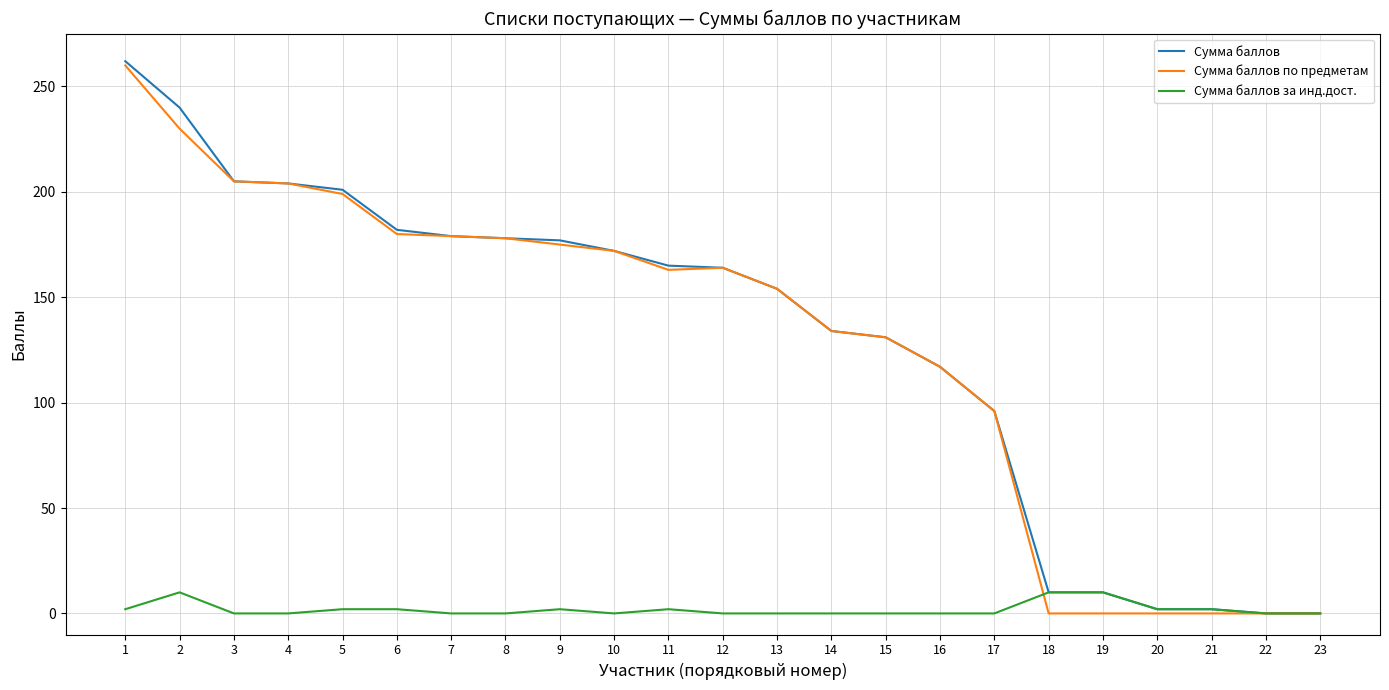

The value of Сумма баллов at 6 is 101. True or false?

False